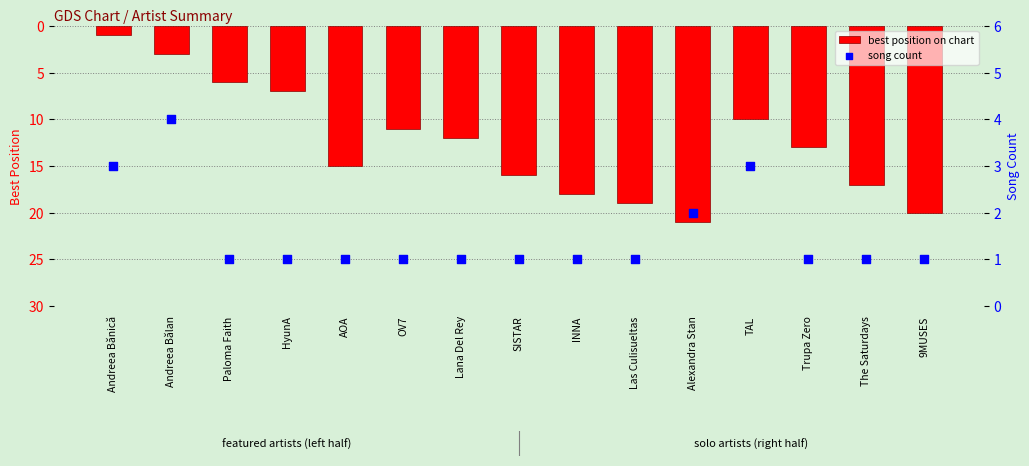

Which series contains the lowest Y value?

best position on chart